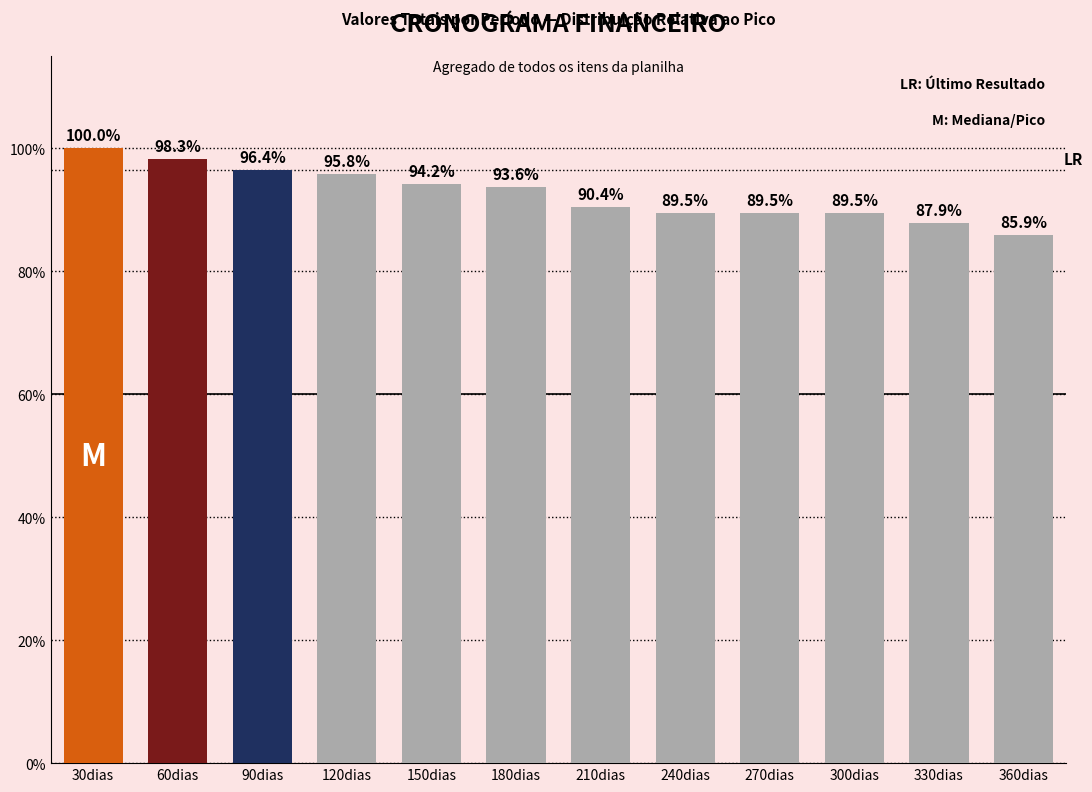

Between 90dias and 150dias, which is larger?

90dias